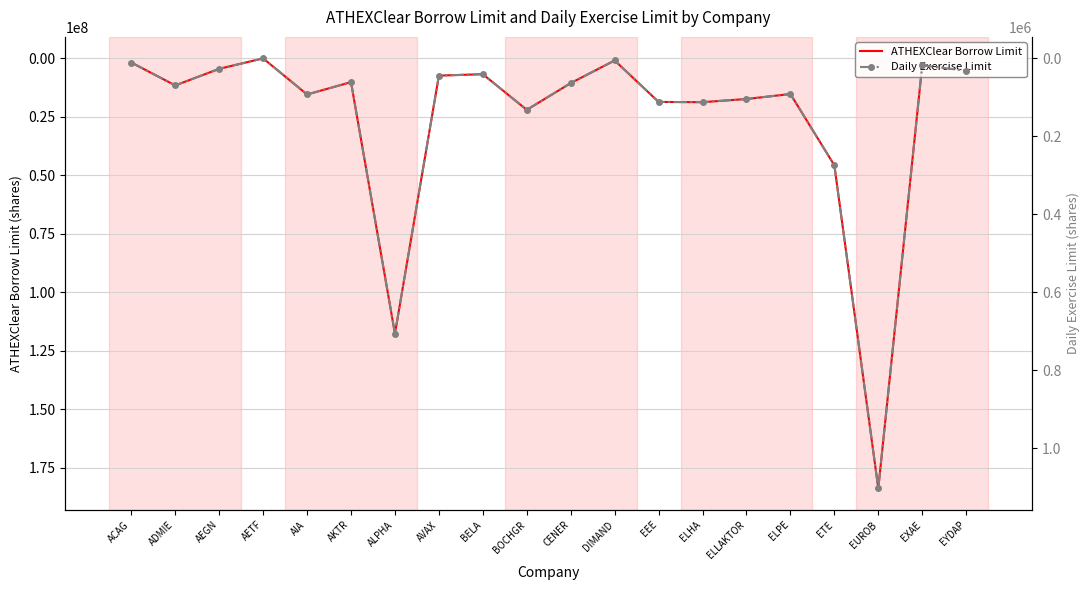

What is the minimum value for Daily Exercise Limit?

291.5